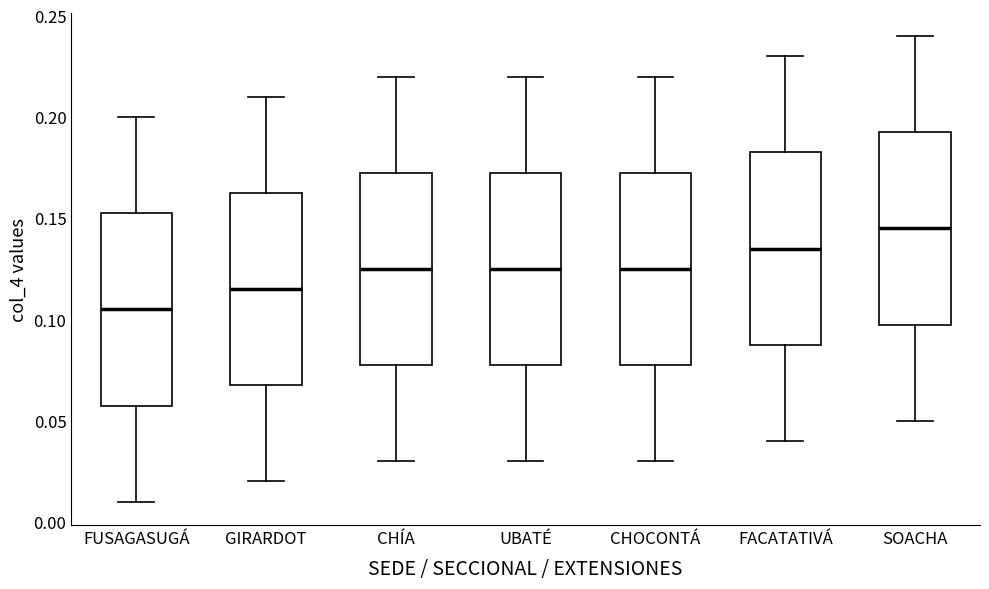

Where is the upper edge of the box for CHÍA on the y-axis? The values are not printed on the chart, so give them approximately, as read against the axis.

0.175